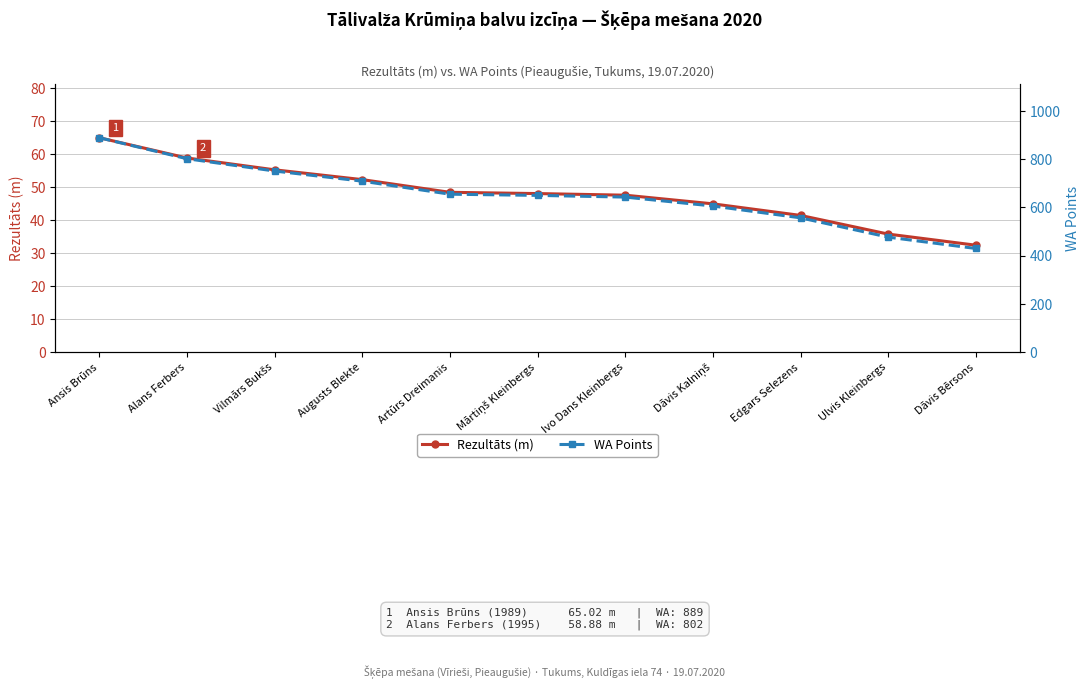

What is the label of the 6th point from the right?

Mārtiņš Kleinbergs